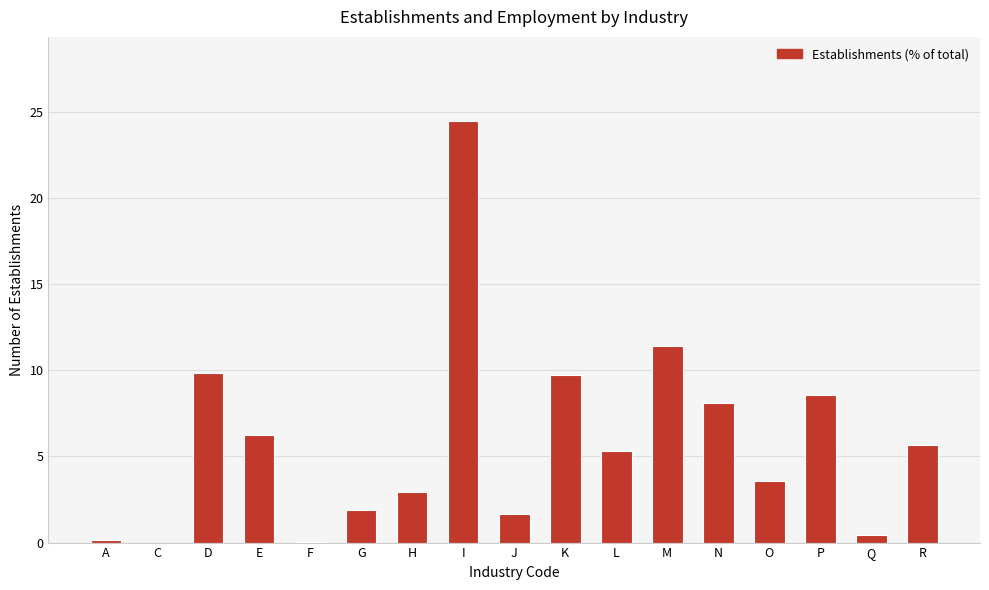

What is the average value?

5.9